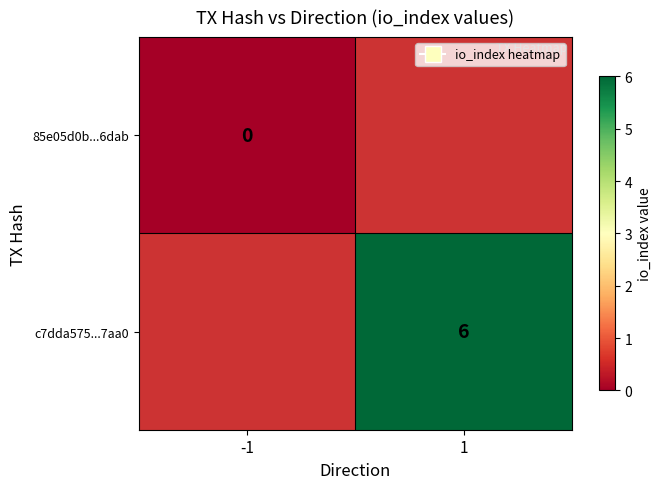

How many data points does each series have?

2